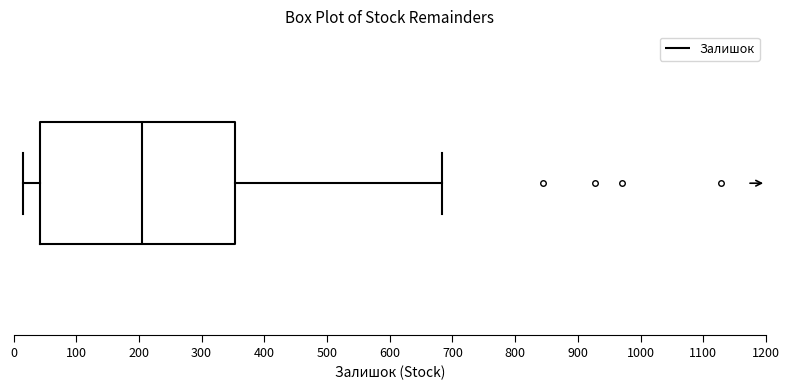

Where is the right edge of the box on the x-axis? The values are not printed on the chart, so give them approximately, as read against the axis.

350